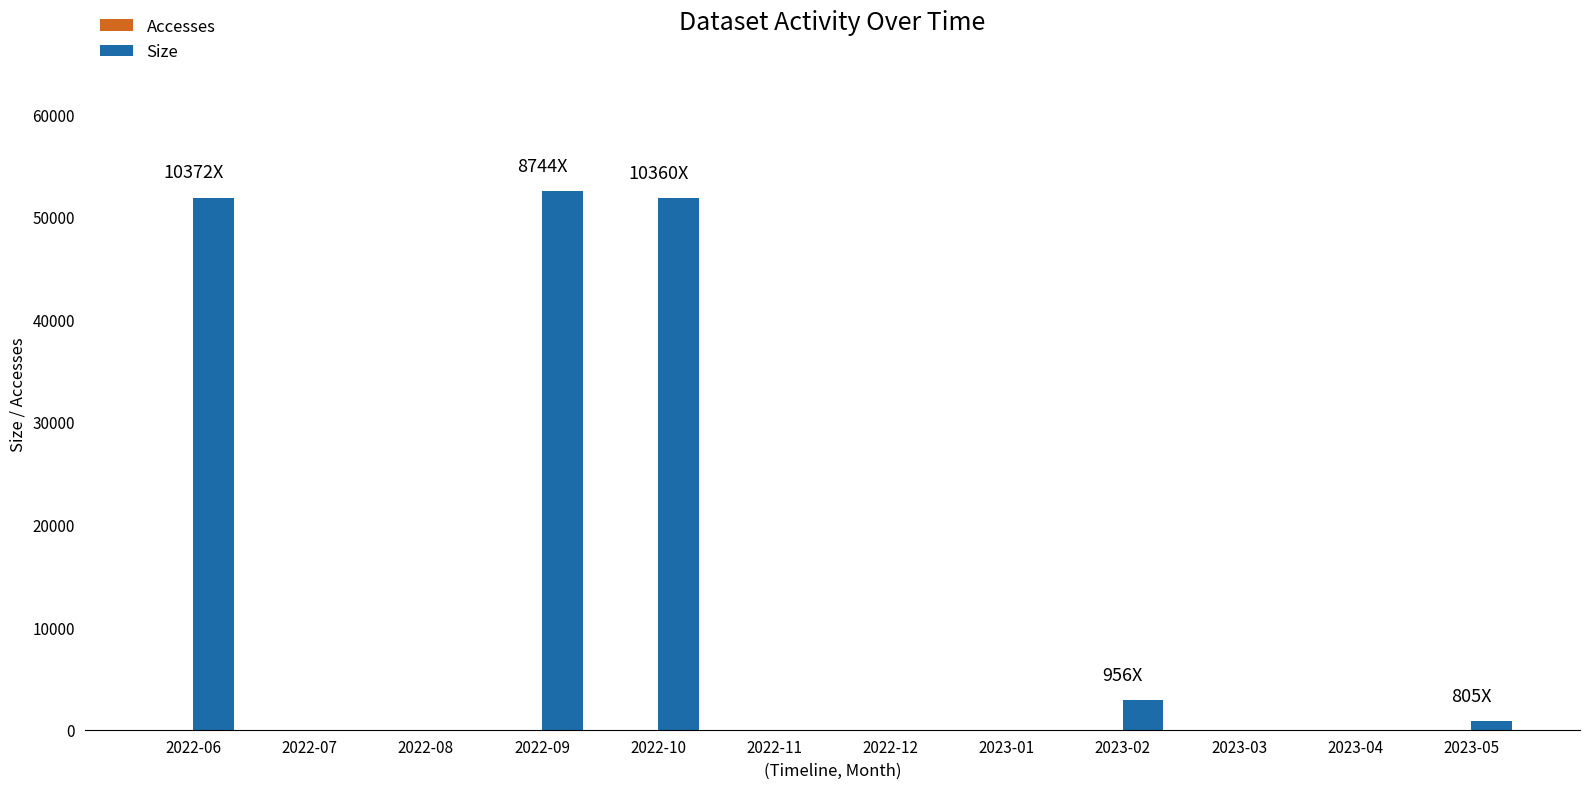

What is the maximum value shown in the chart?

52461